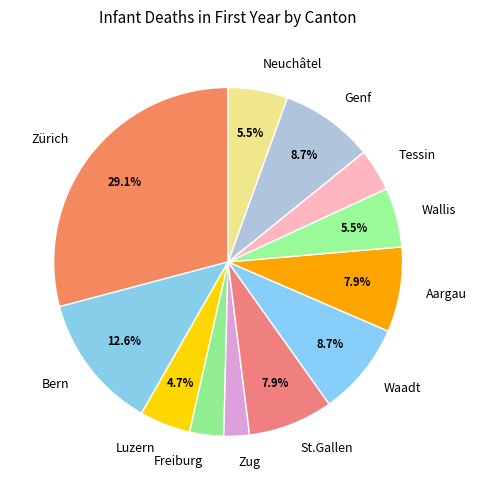

What is the ratio of the value at Genf to the value at Aargau?

1.1